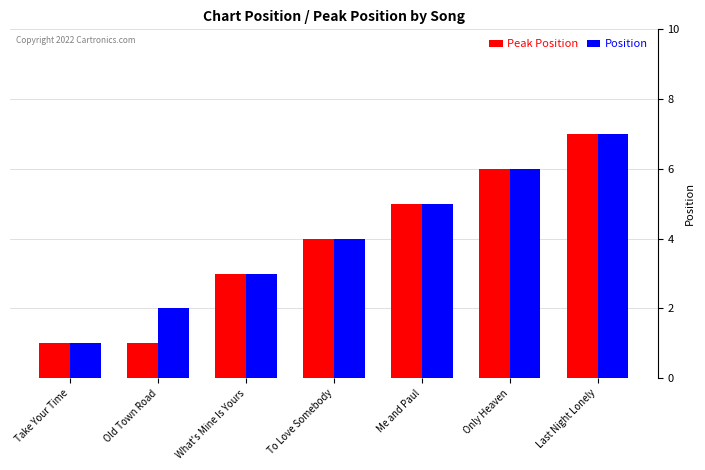

Is it true that Peak Position equals 8 at Me and Paul?

False